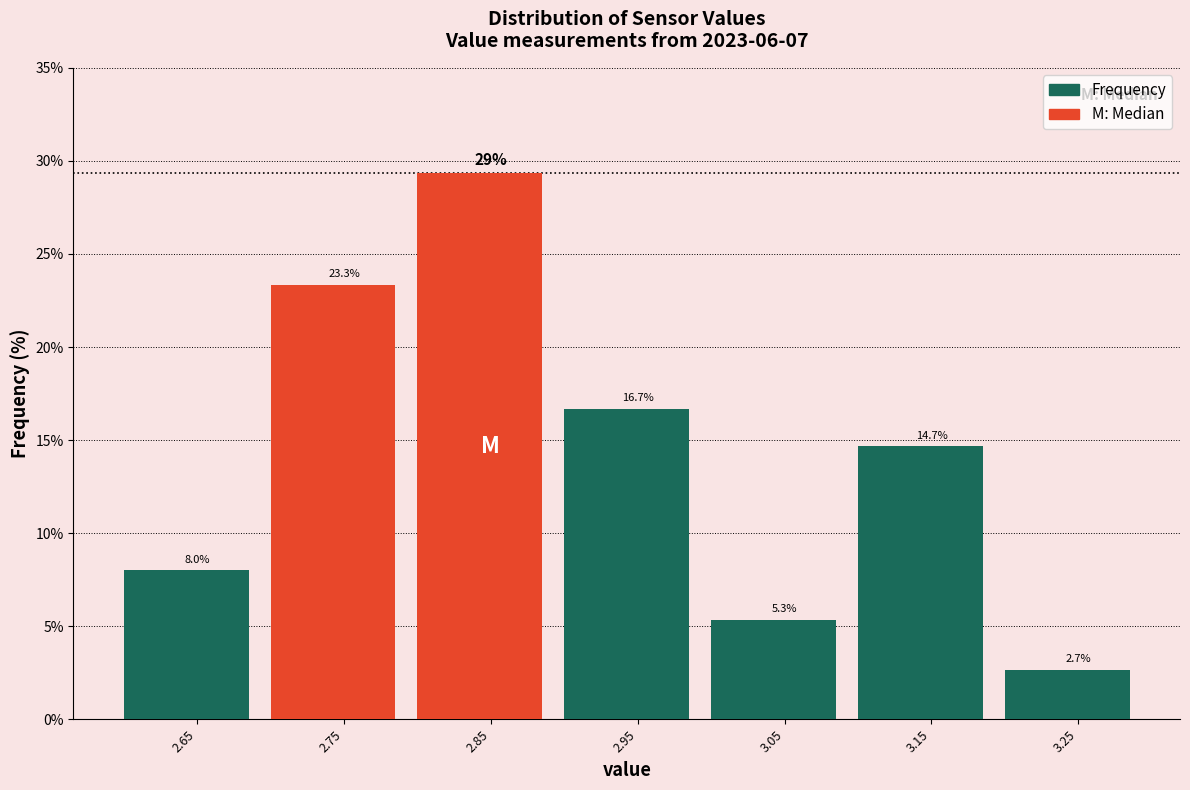

Over which range of the x-axis is the bar tallest?

2.8 to 2.9